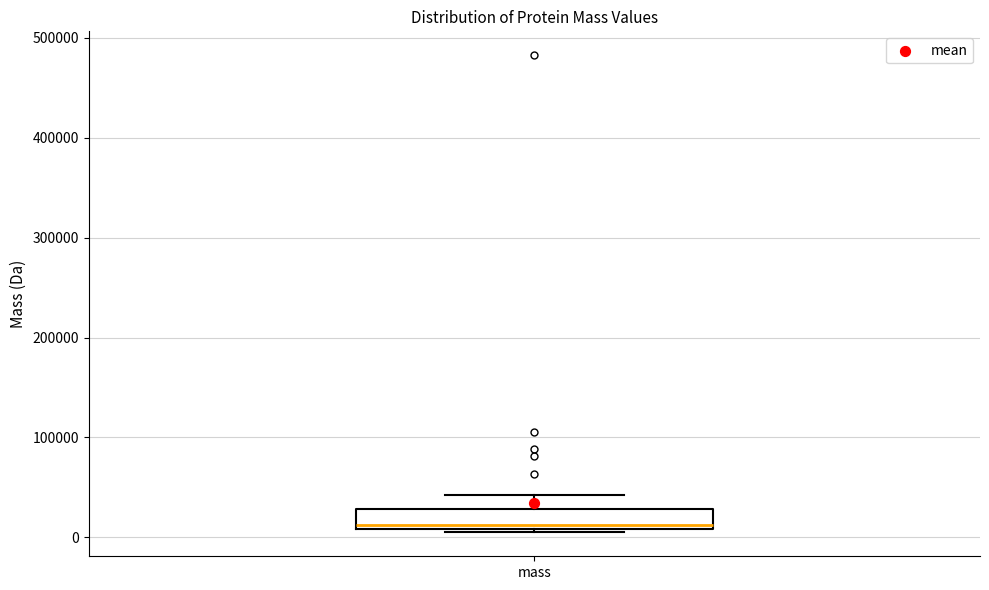

Where is the lower edge of the box for mass on the y-axis? The values are not printed on the chart, so give them approximately, as read against the axis.

10000